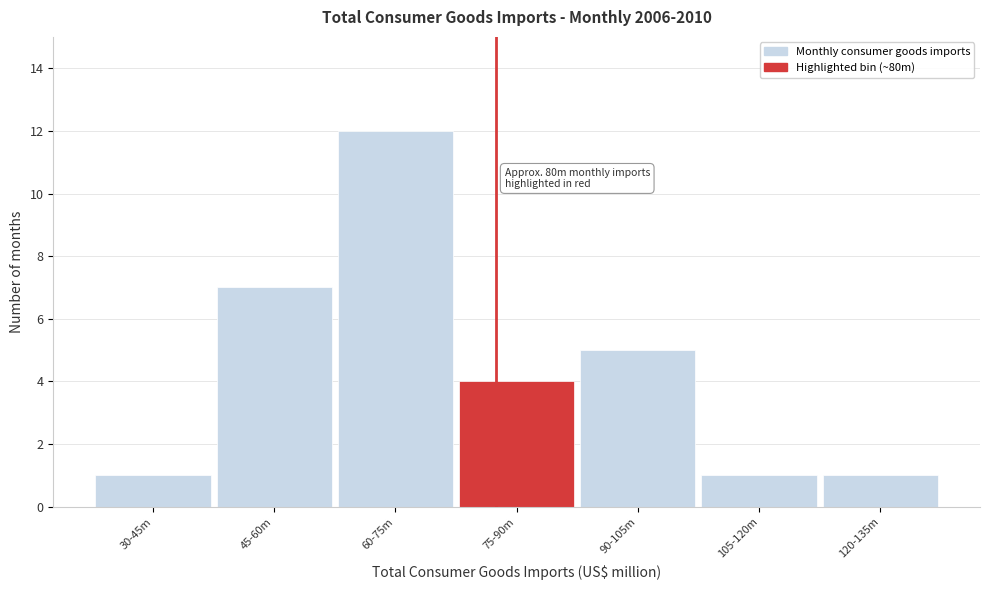

Reading left to right, what are all the values shown in this chart?

1	7	12	4	5	1	1